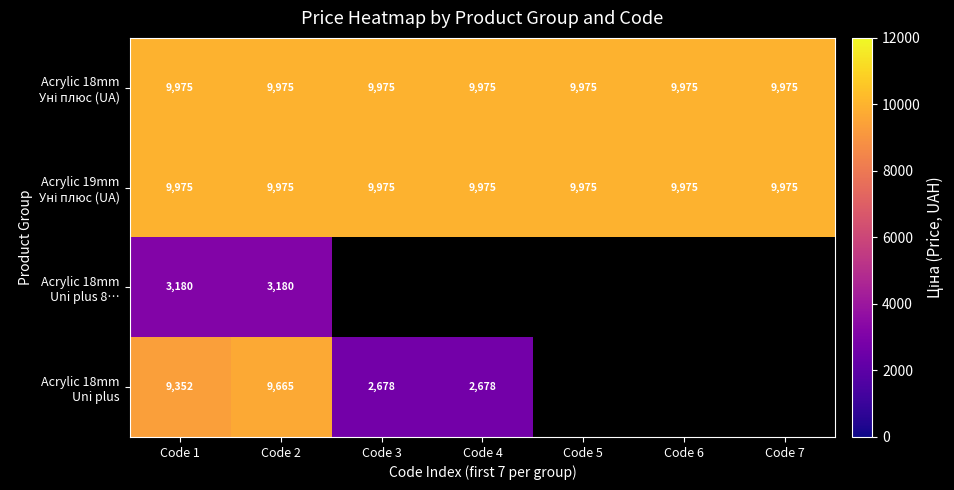

Which category has the highest value in the Acrylic 19mm Уні плюс (UA) series?

Code 1